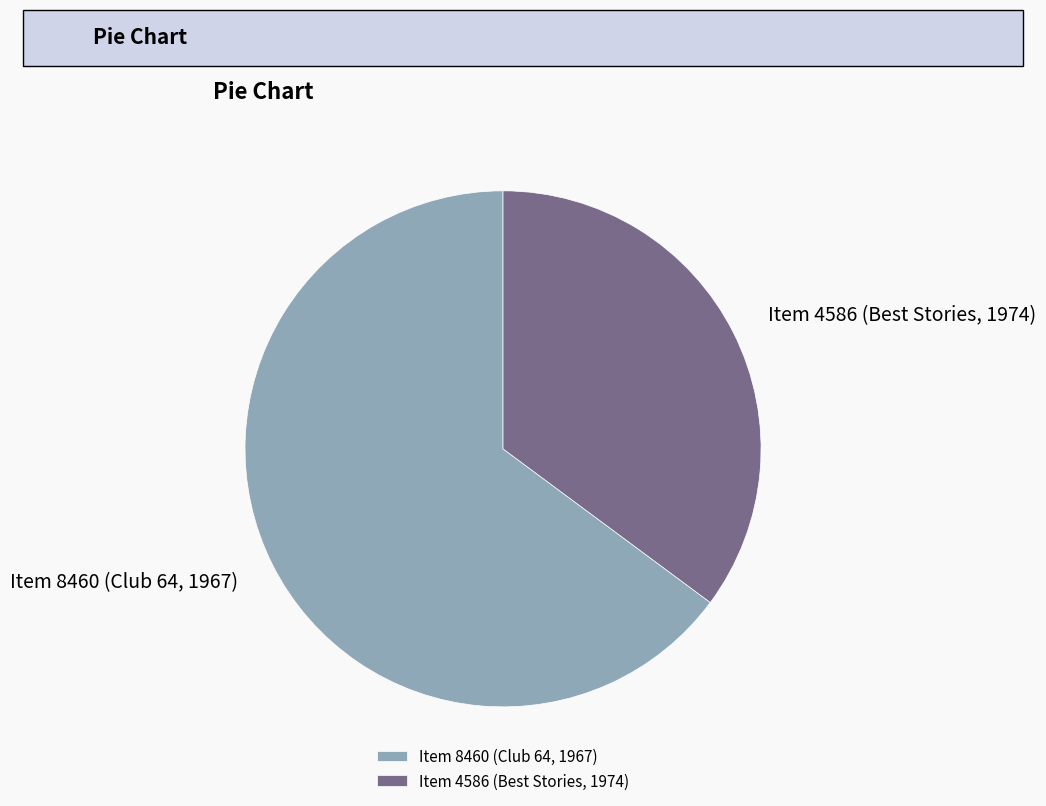

What is the ratio of the value at Item 8460 (Club 64, 1967) to the value at Item 4586 (Best Stories, 1974)?

1.8